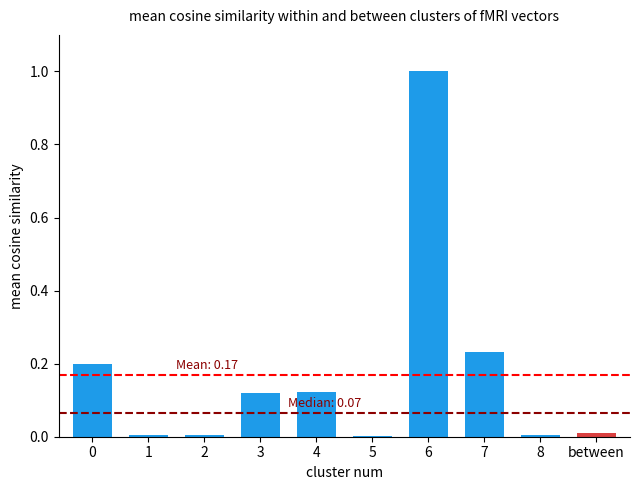

Count the number of categories in the chart.

10